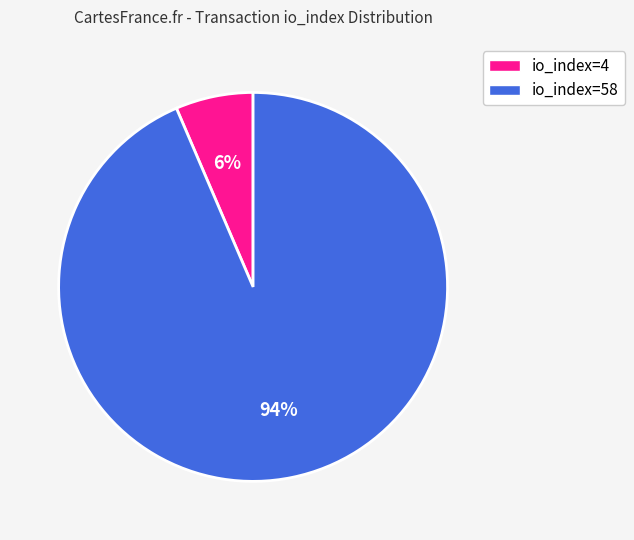

What is the majority slice?

io_index=58